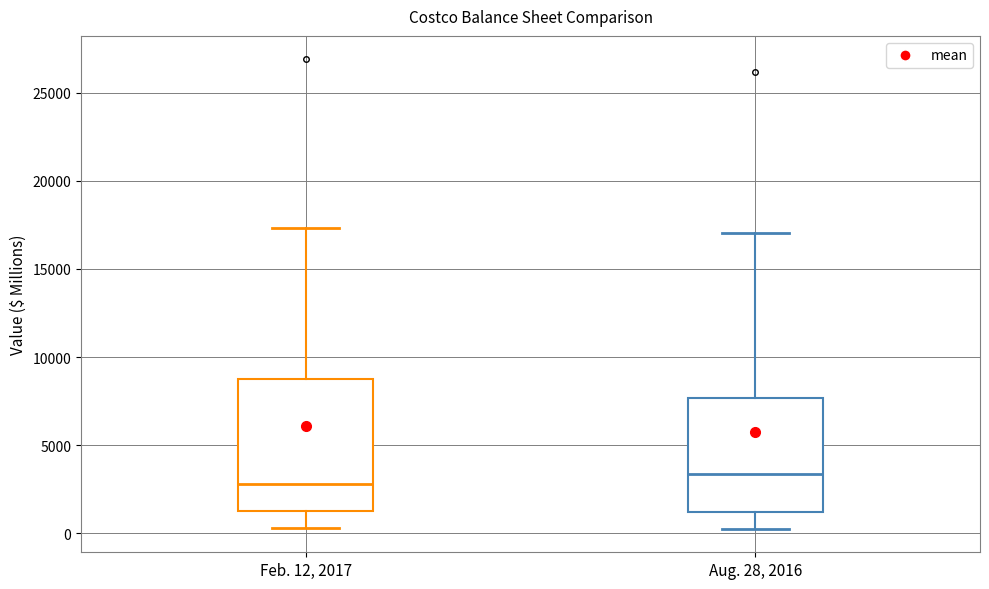

Which box's median line is the highest?

Aug. 28, 2016